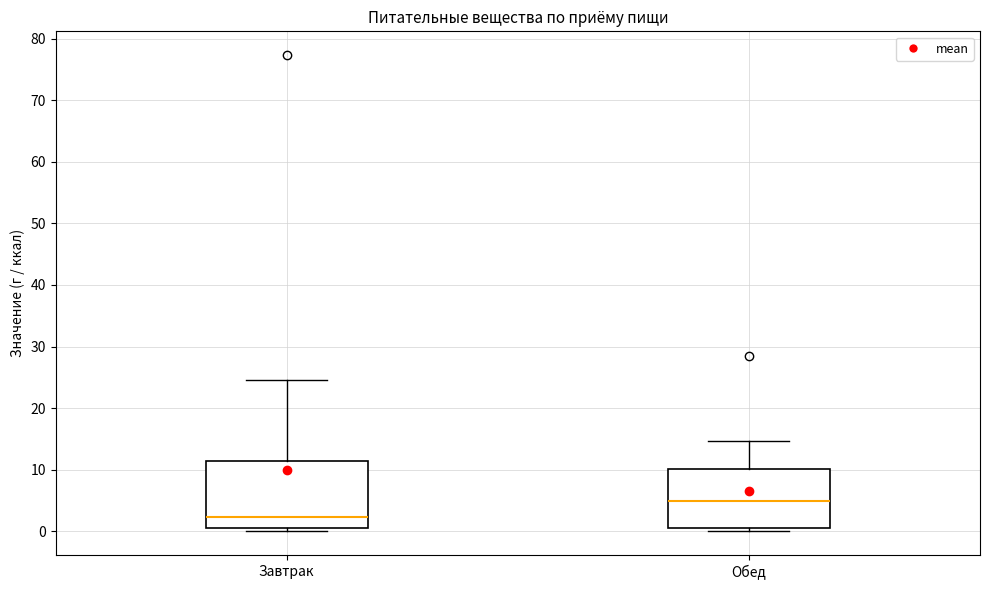

Comparing the boxes themselves (not the whiskers), which one is the tallest?

Завтрак